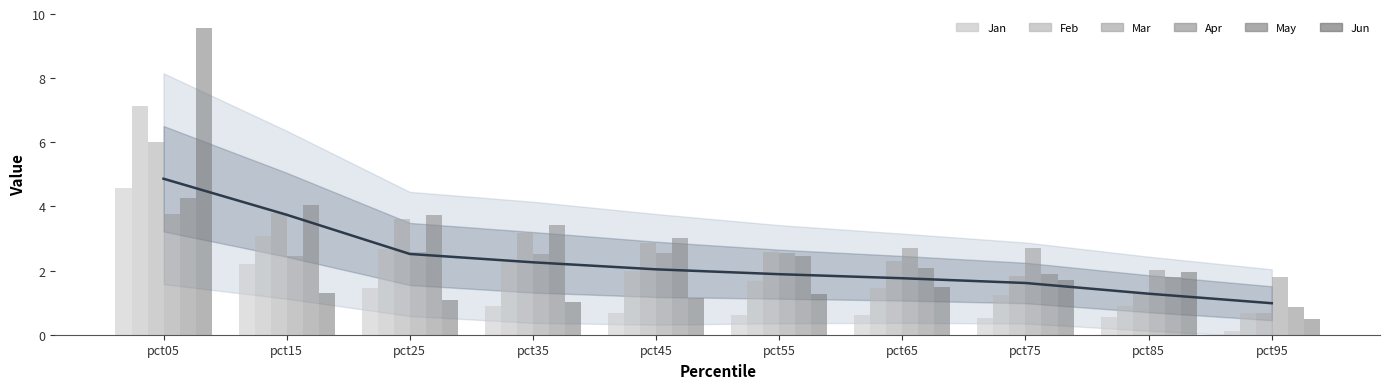

What is the total value across all series at pct65?

10.6